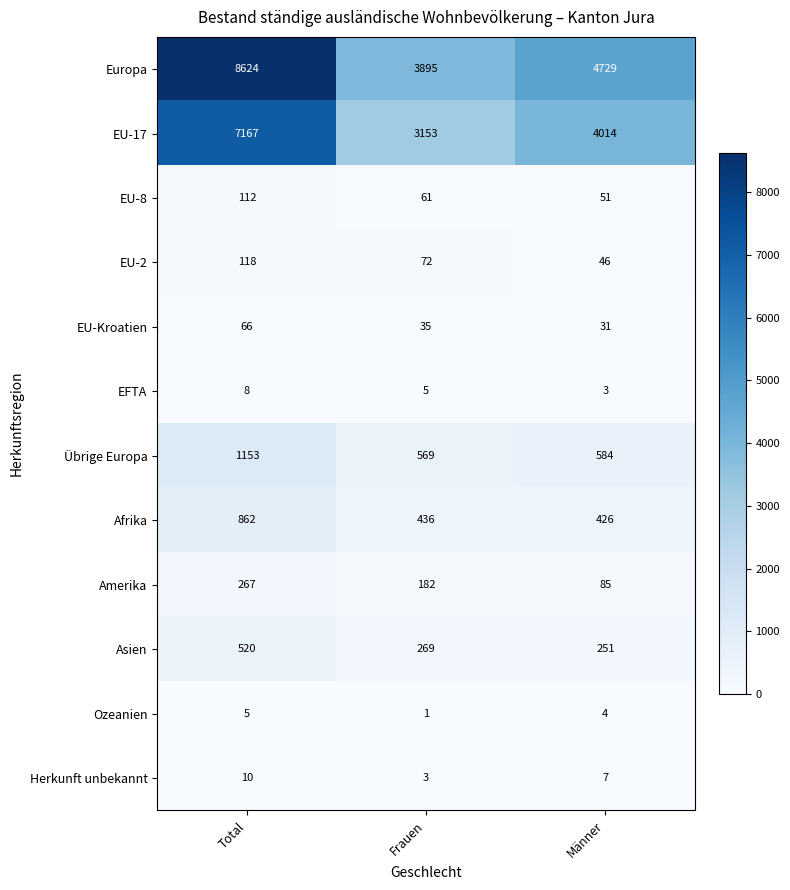

The Herkunft unbekannt series shows 2 at Männer. True or false?

False